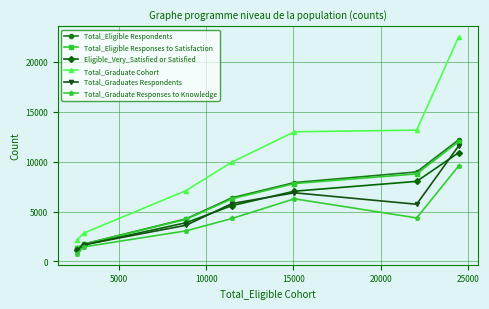

Which series has the largest total across all categories?

Total_Graduate Cohort